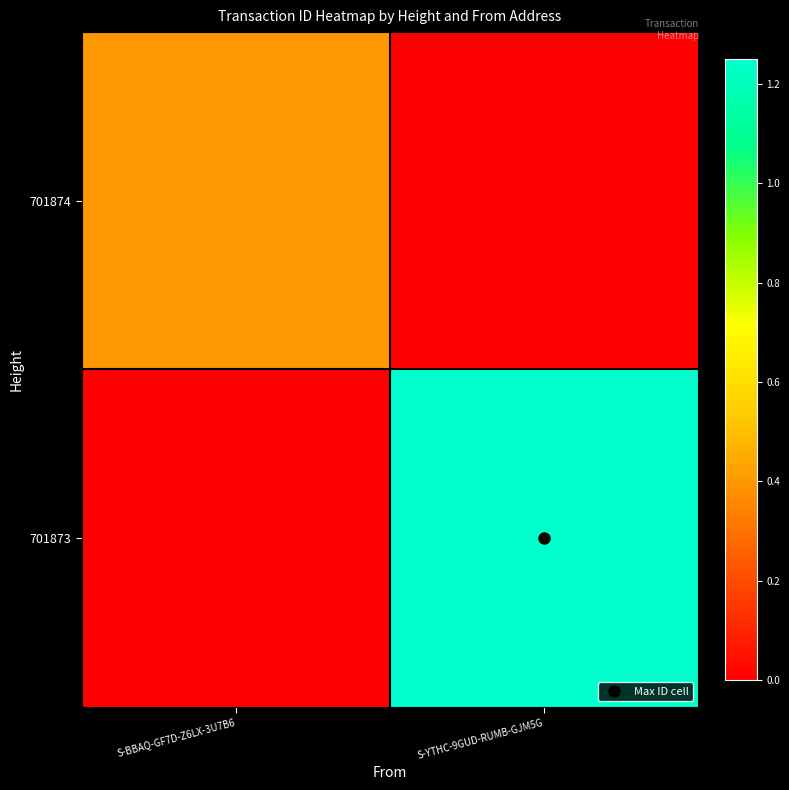

List the series in order of their overall mean, highest first.

701873, 701874